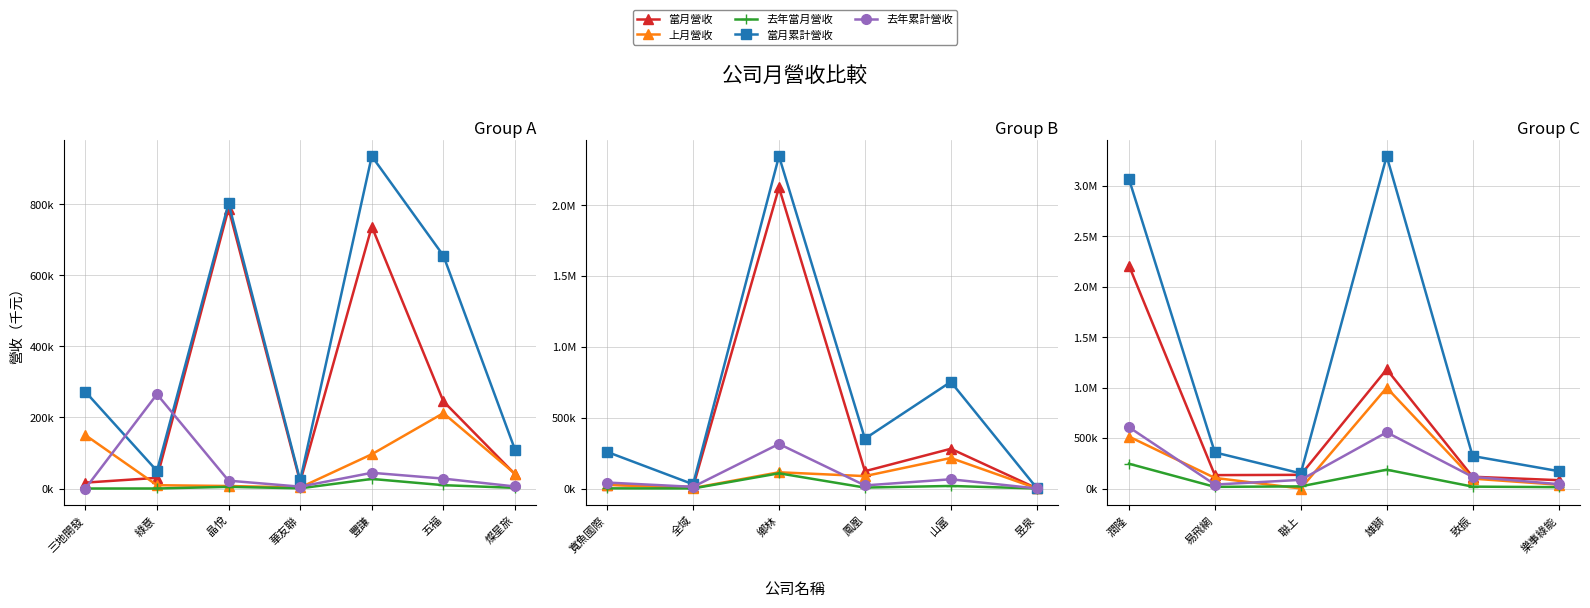

In 去年累計營收, how many points are higher than both neighbors (excluding endpoints)?

1